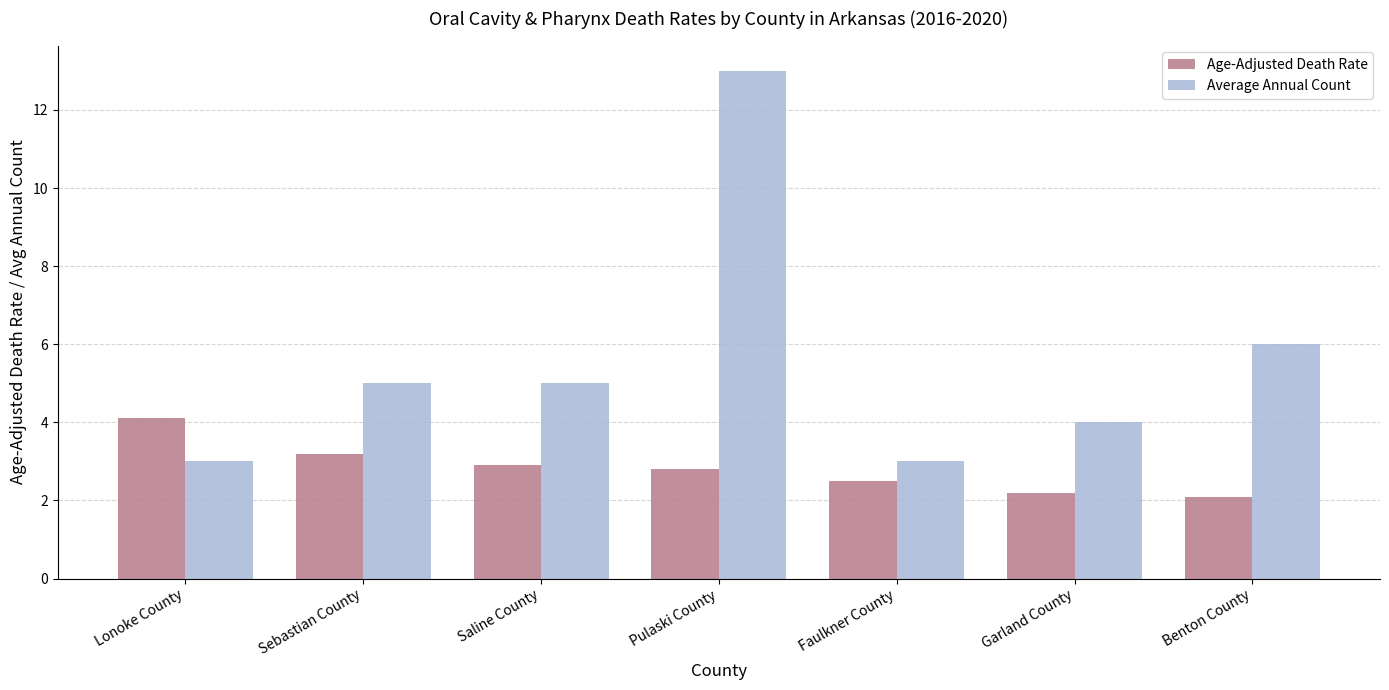

Rank the series by their average value, from lowest to highest.

Age-Adjusted Death Rate, Average Annual Count